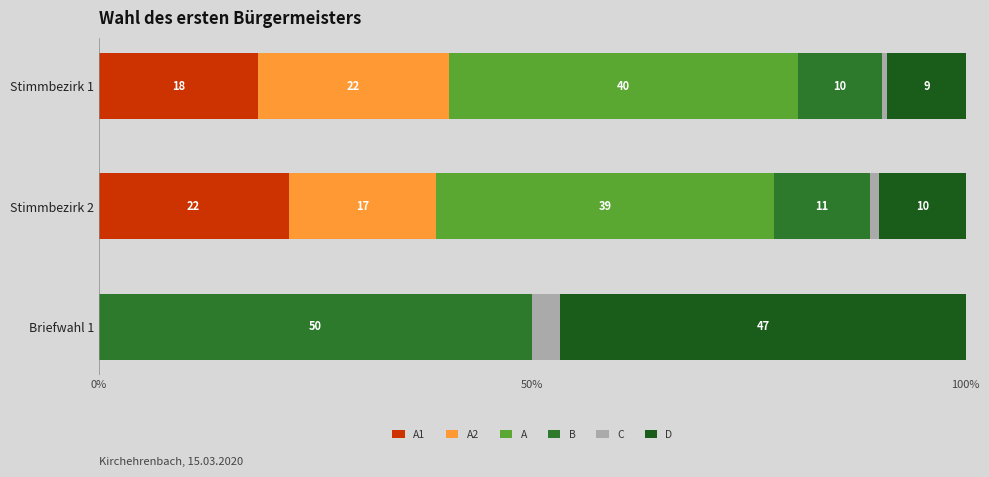

What is the total value across all series at Stimmbezirk 2?

100.0